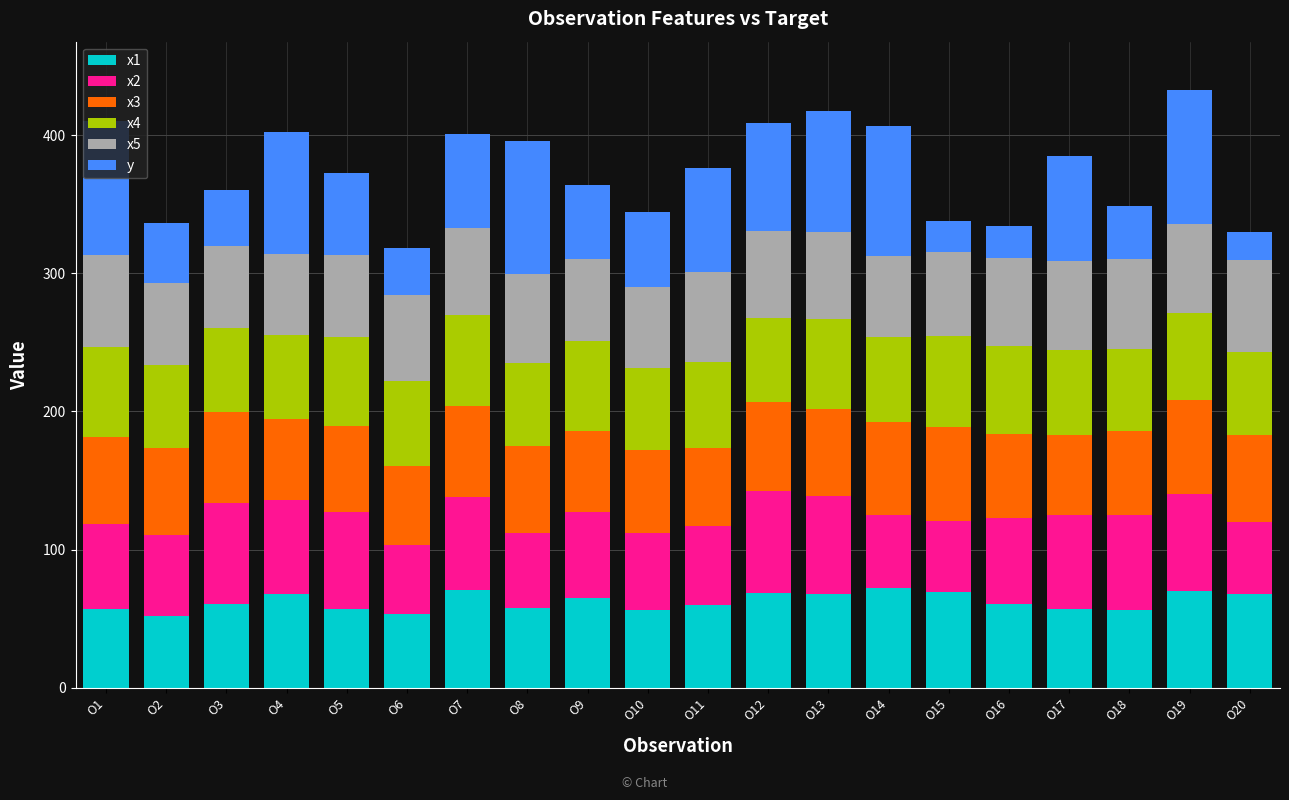

What is the sum of all x1 values?

1247.0